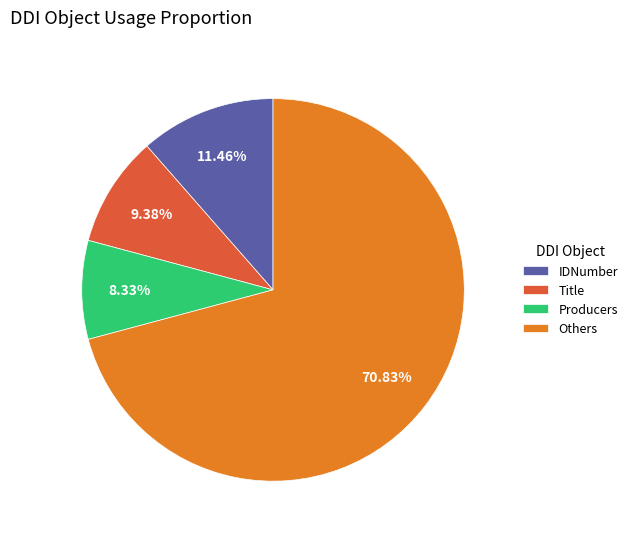

Which has a higher value, IDNumber or Title?

IDNumber